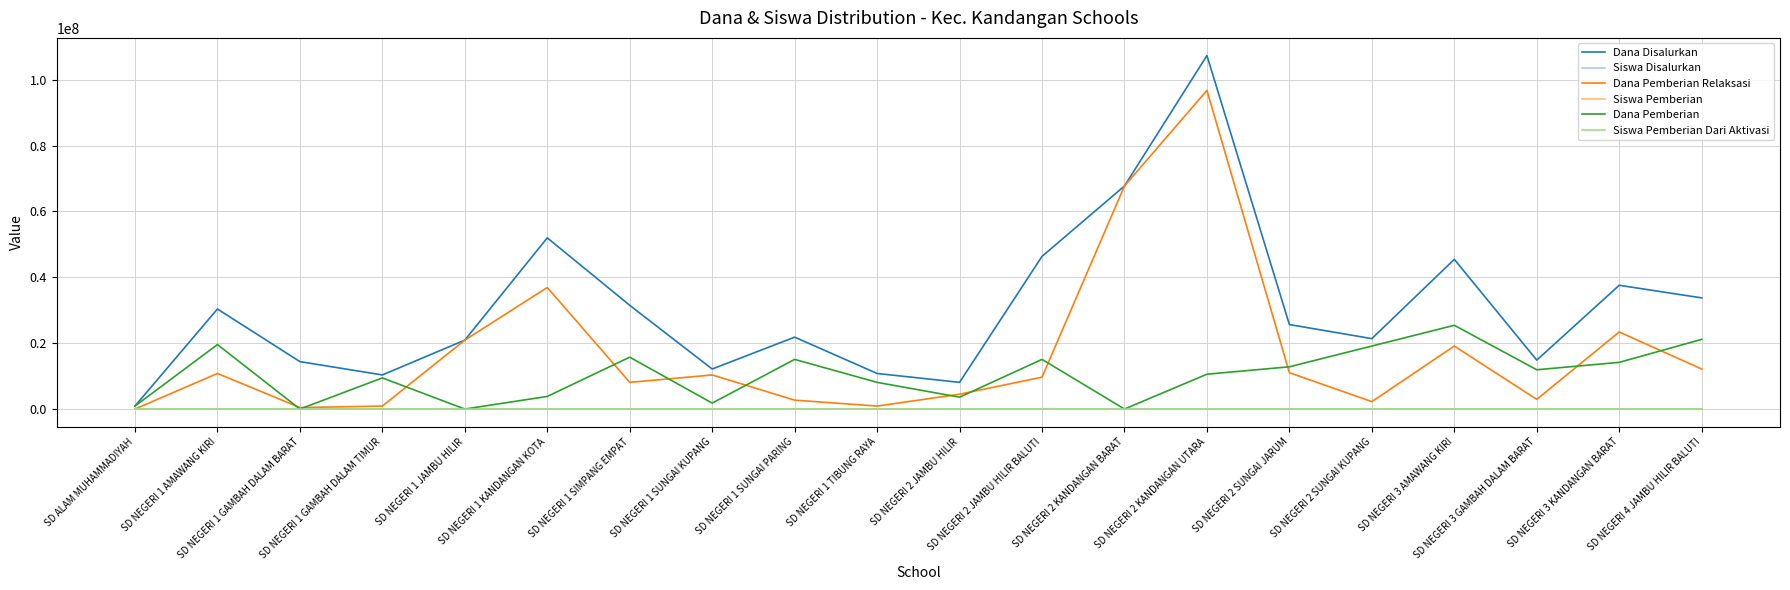

What is the highest value of the Dana Pemberian Relaksasi series?

96750000